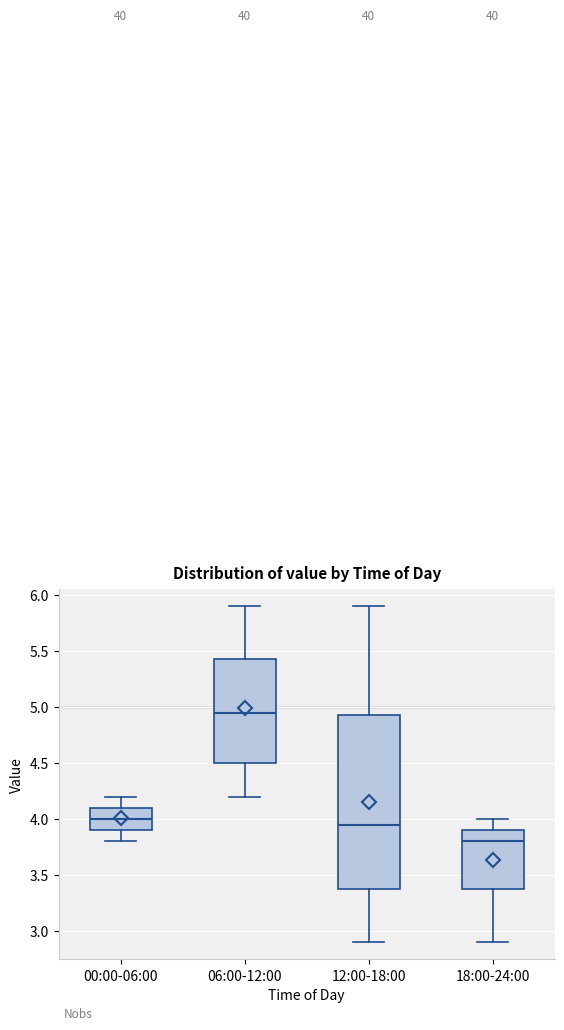

Which box's median line is the highest?

06:00-12:00